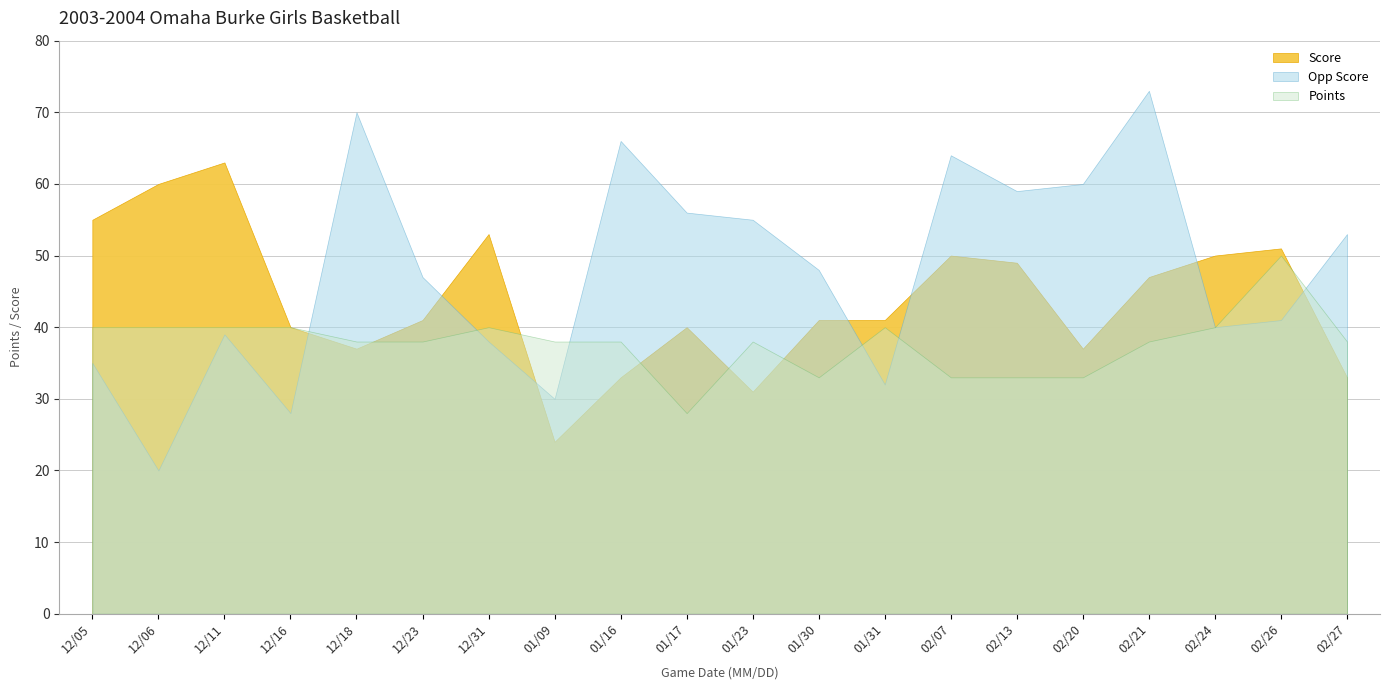

What is the maximum value shown in the chart?

73